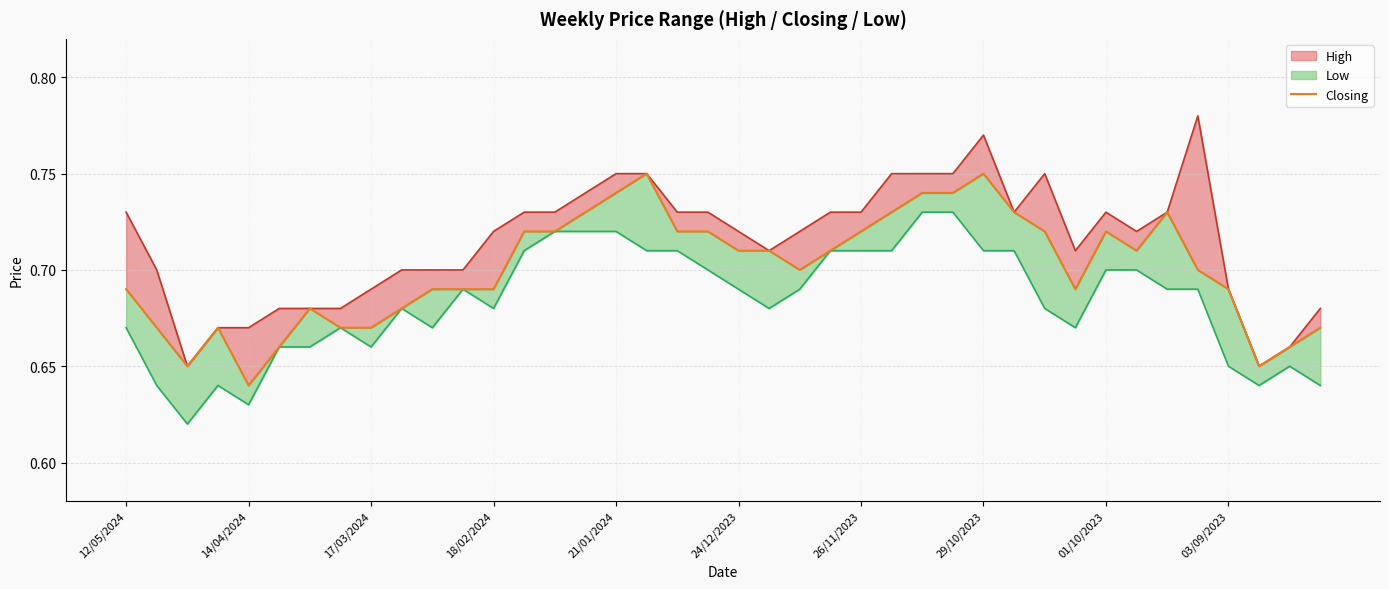

The value at 29/10/2023 is 0.2. True or false?

False